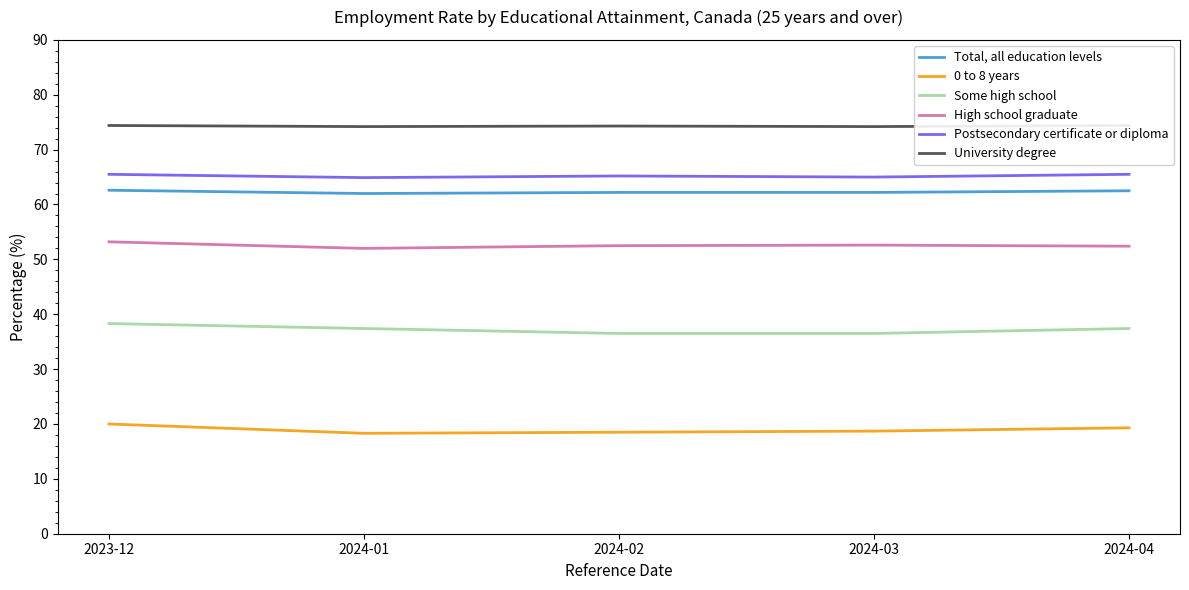

Reading left to right, transcribe all the data shown in this chart.

Total, all education levels: 62.6	62.0	62.2	62.2	62.5
0 to 8 years: 20.0	18.3	18.5	18.7	19.3
Some high school: 38.3	37.4	36.5	36.5	37.4
High school graduate: 53.2	52.0	52.5	52.6	52.4
Postsecondary certificate or diploma: 65.5	64.9	65.2	65.0	65.5
University degree: 74.4	74.2	74.3	74.2	74.4